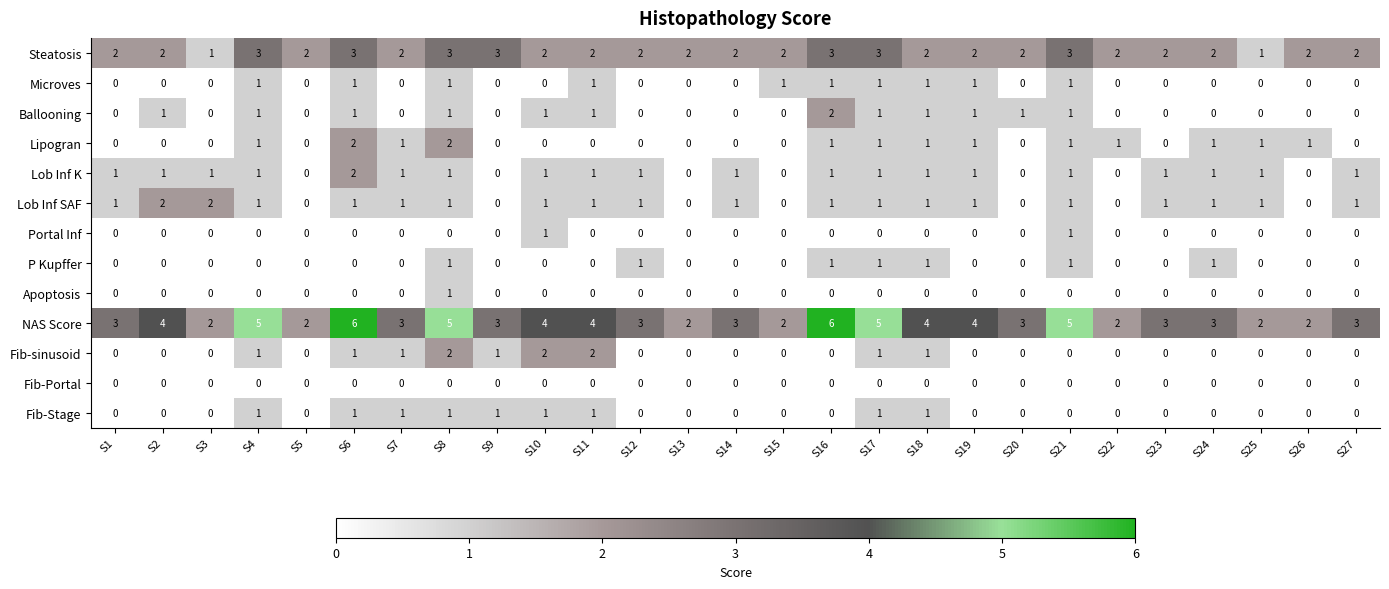

How many NAS Score values are between 2 and 4?

21